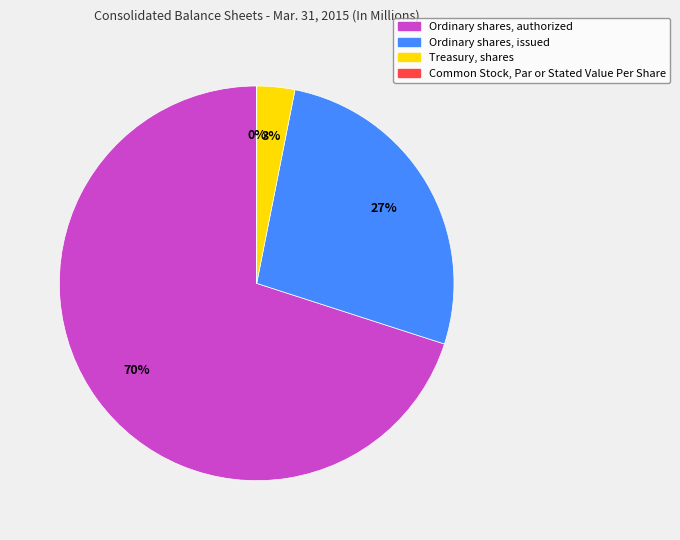

Which category has the biggest portion of the pie?

Ordinary shares, authorized